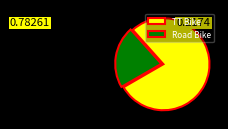

What is the largest slice in the pie chart?

TT Bike